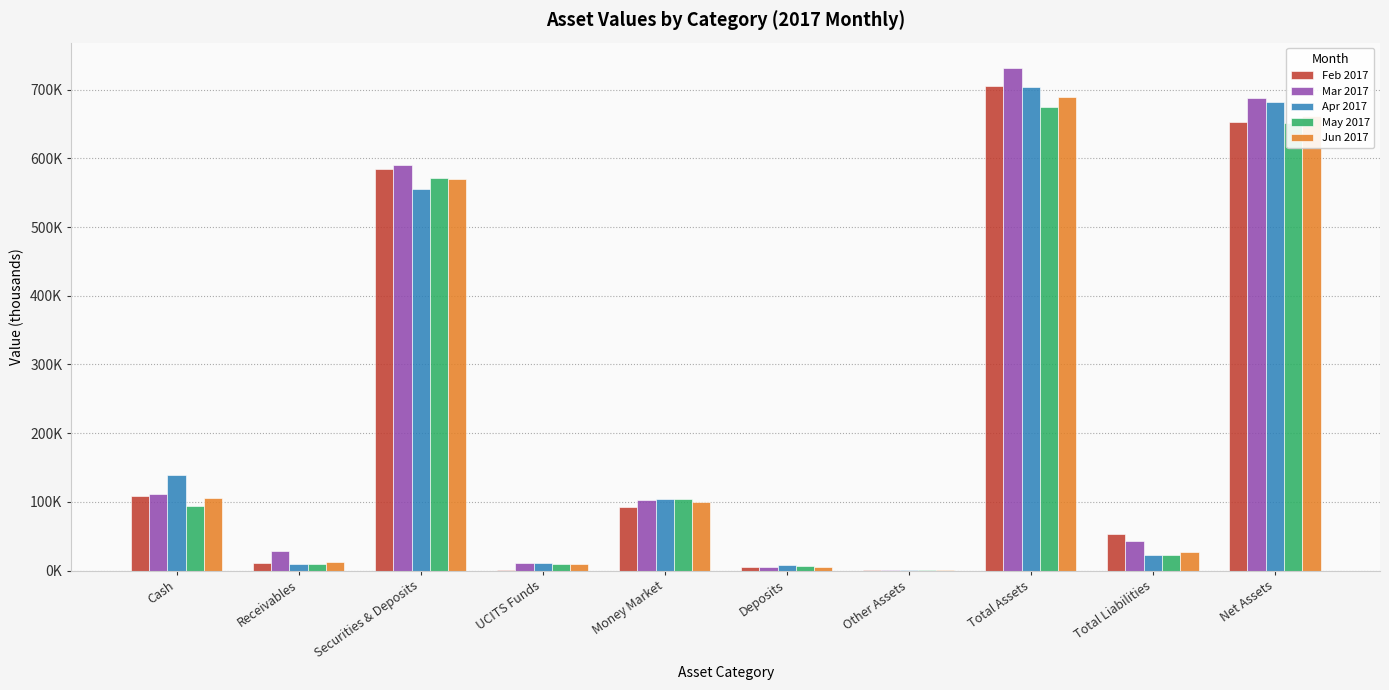

The Apr 2017 series shows 681410.9 at Net Assets. True or false?

True